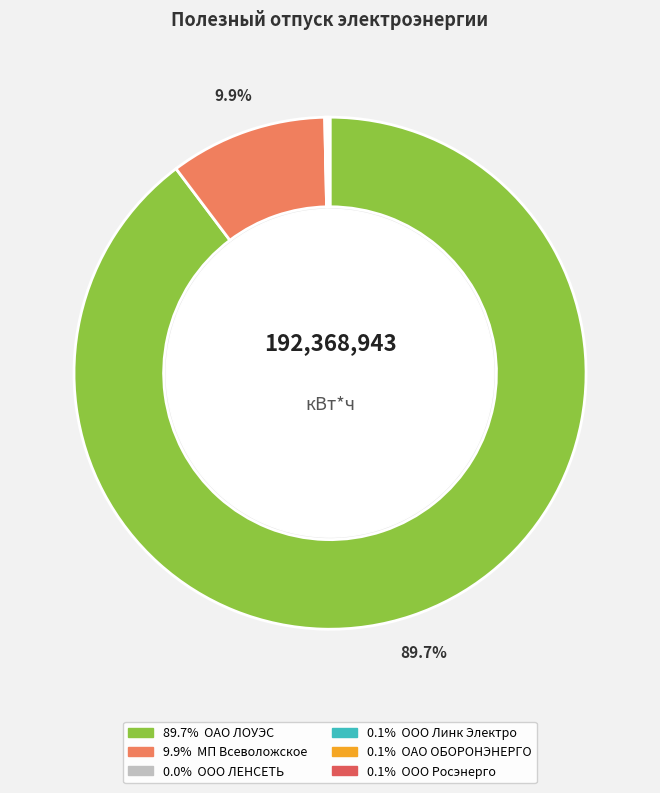

Is ОАО ОБОРОНЭНЕРГО the majority of the pie?

No